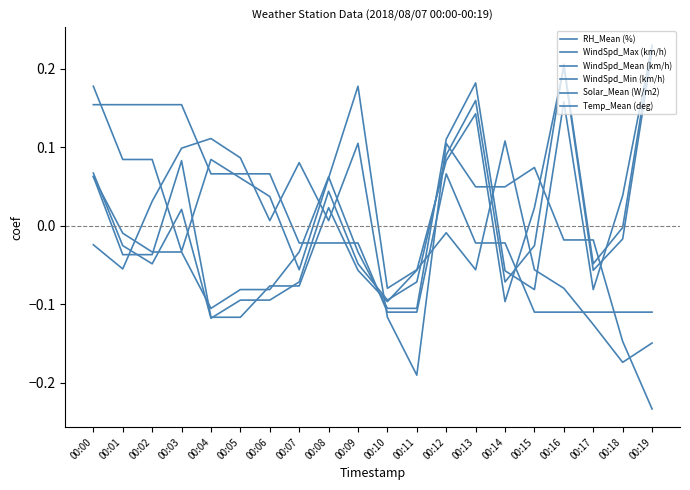

Does the chart have visible grid lines?

No